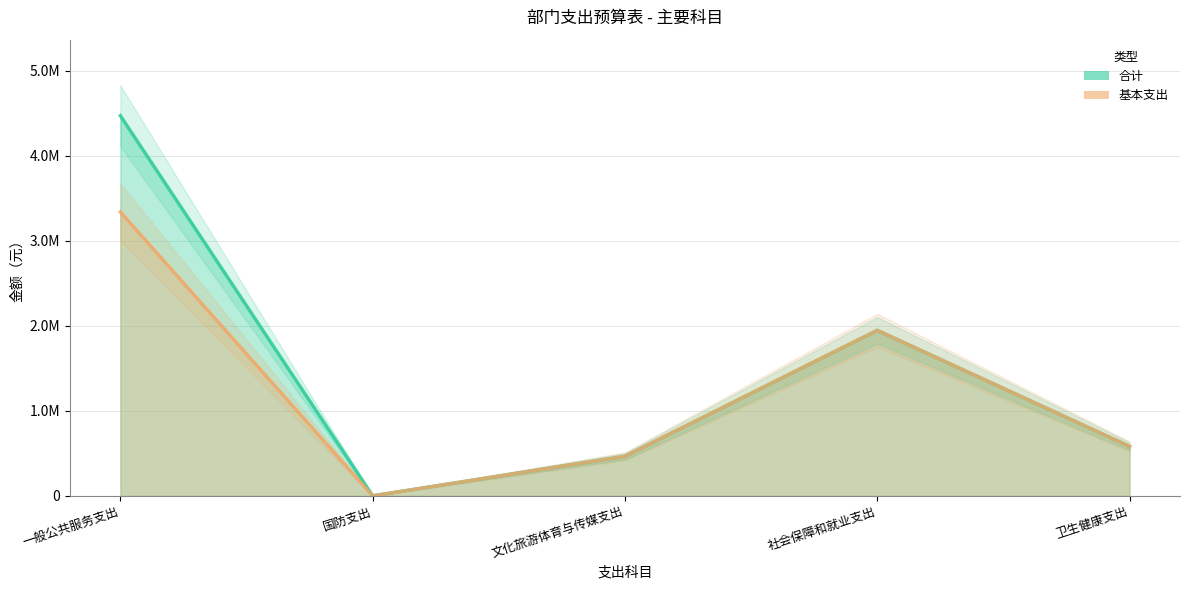

Is the value of 合计 at 社会保障和就业支出 greater than the value of 基本支出 at 国防支出?

Yes